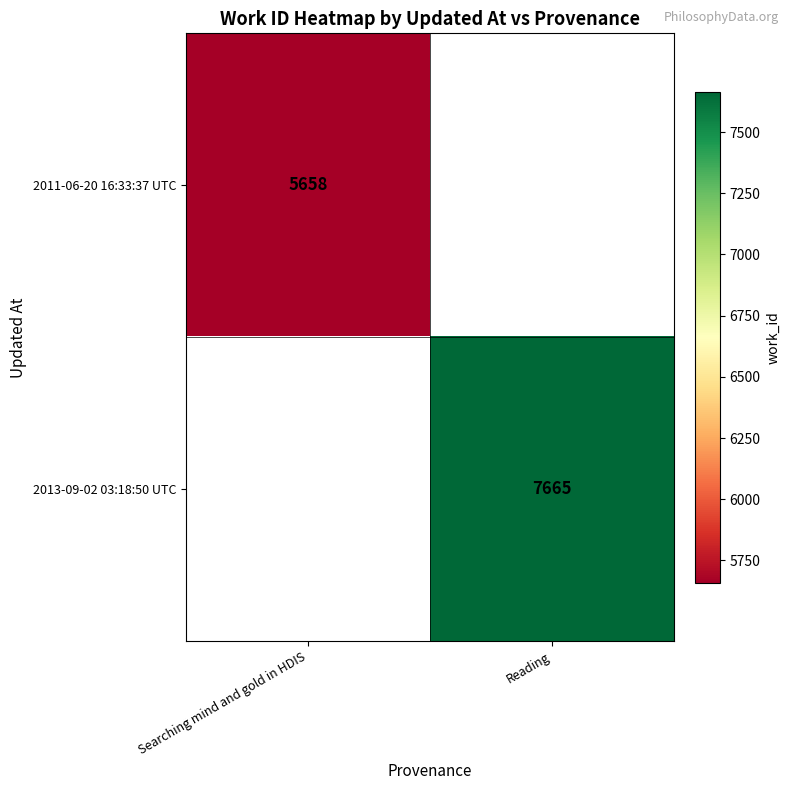

The 2011-06-20 16:33:37 UTC series shows 7669 at Searching mind and gold in HDIS. True or false?

False